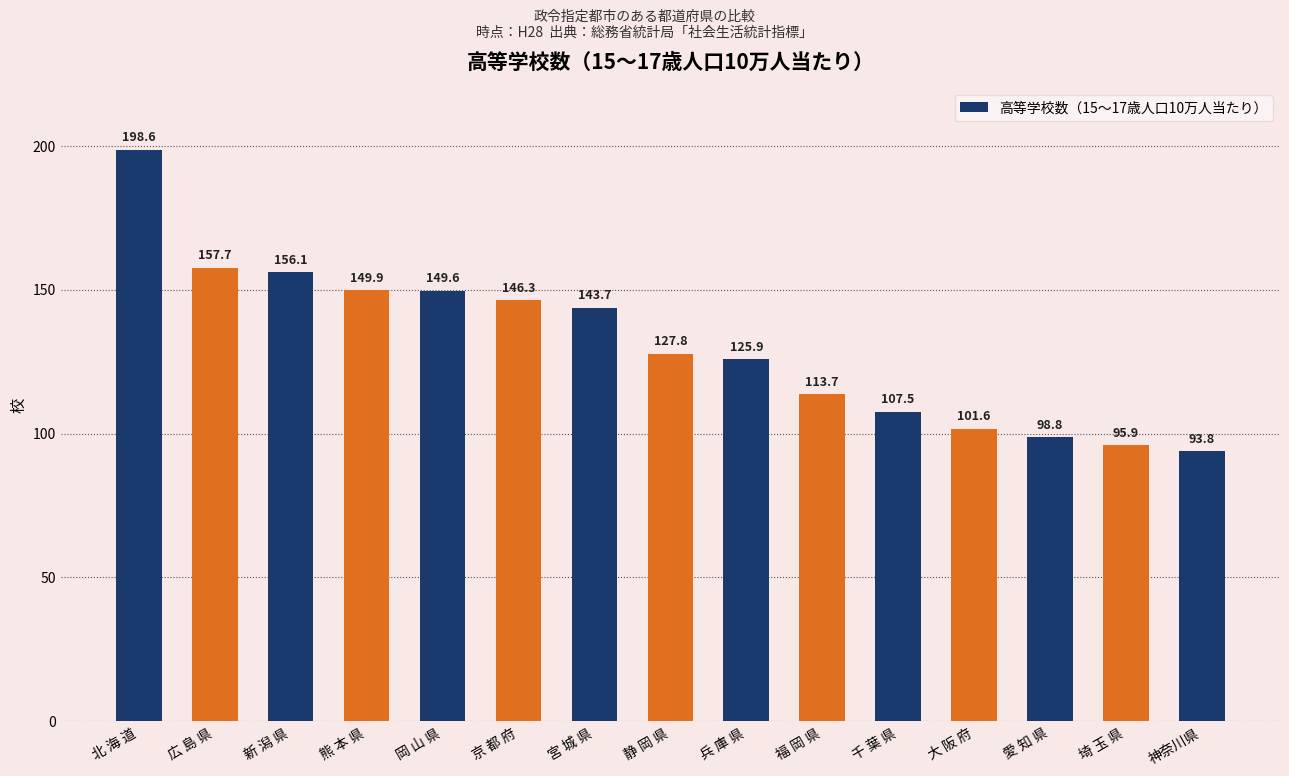

What is the change in value from 広 島 県 to 静 岡 県?

-29.9